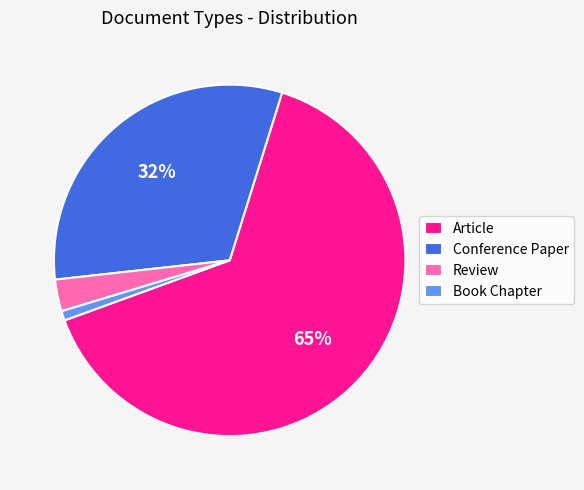

The Review slice represents 17% of the pie. True or false?

False